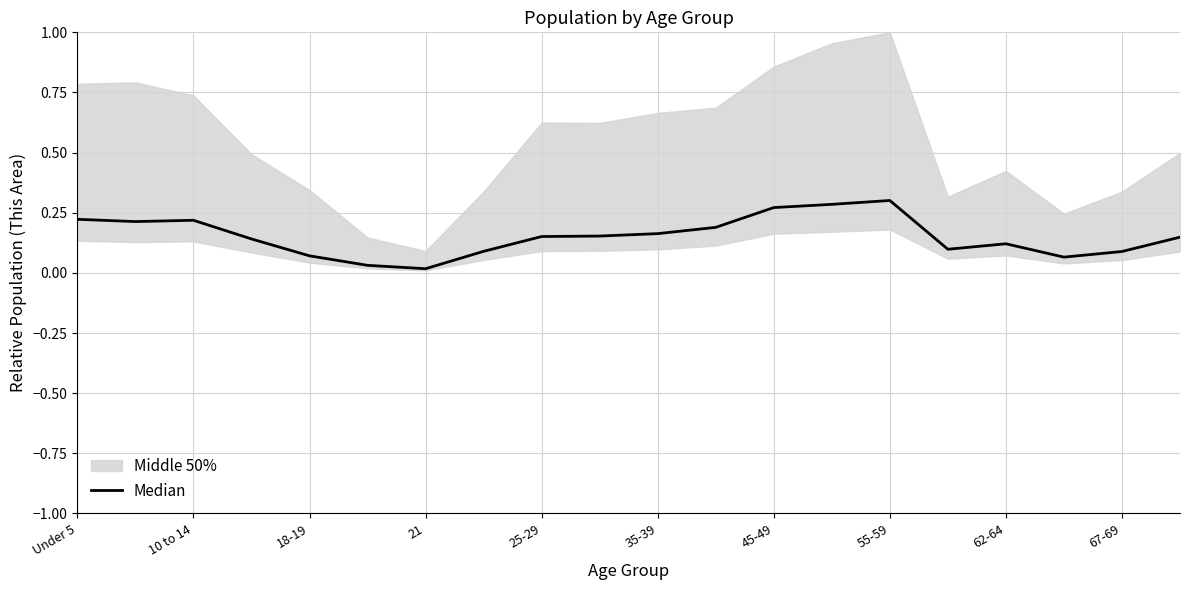

True or false: there are more than 2 points higher than both neighbors.

True